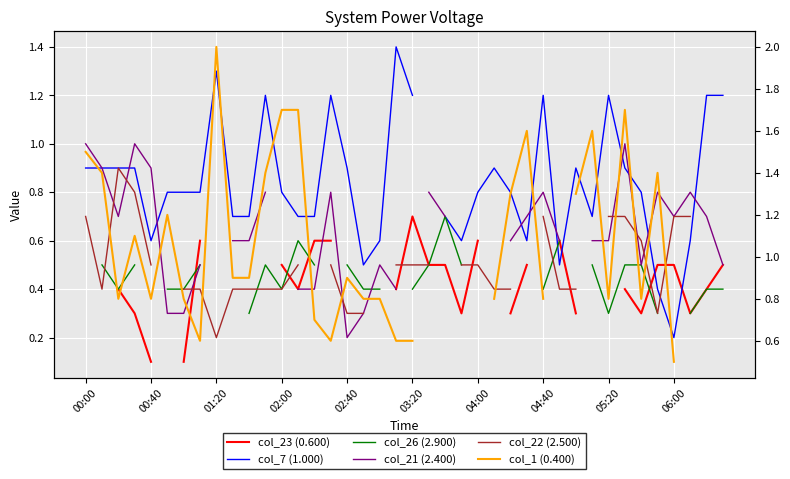

Which series changed the most between 26 and 39?

col_1 (0.400)